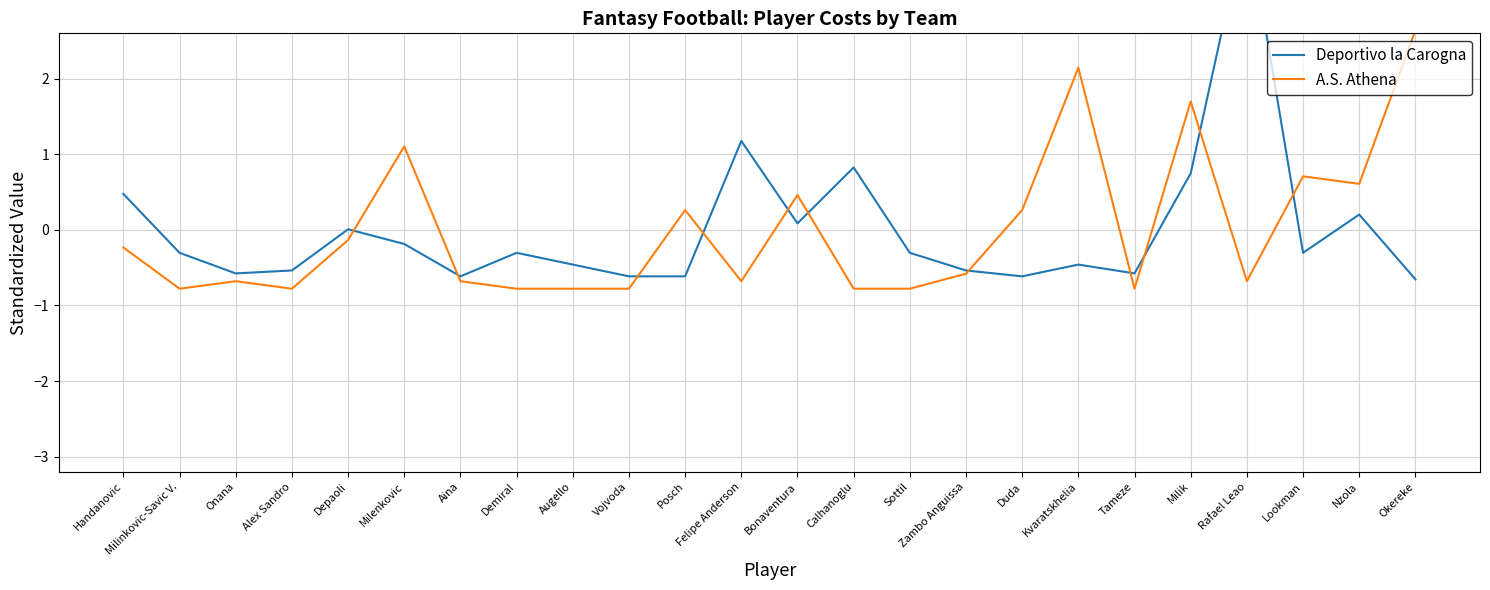

How many intersections are there between Deportivo la Carogna and A.S. Athena?

11